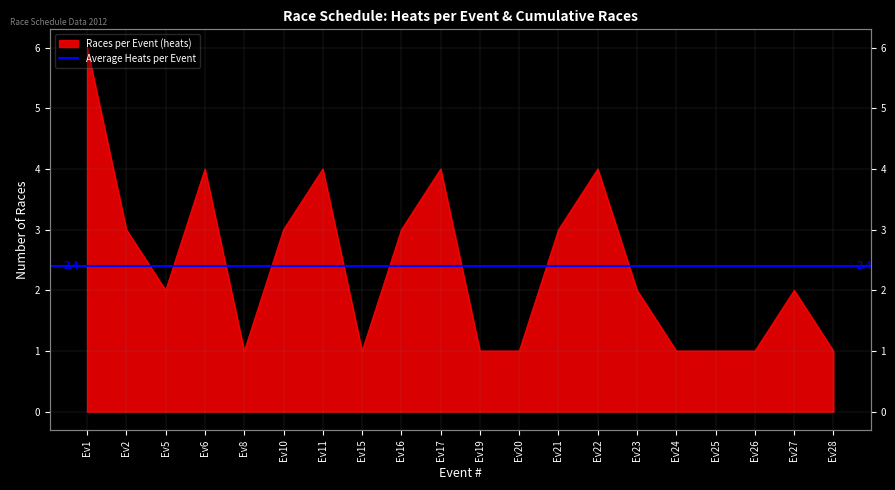

Count the values in the range 1 to 4.

19